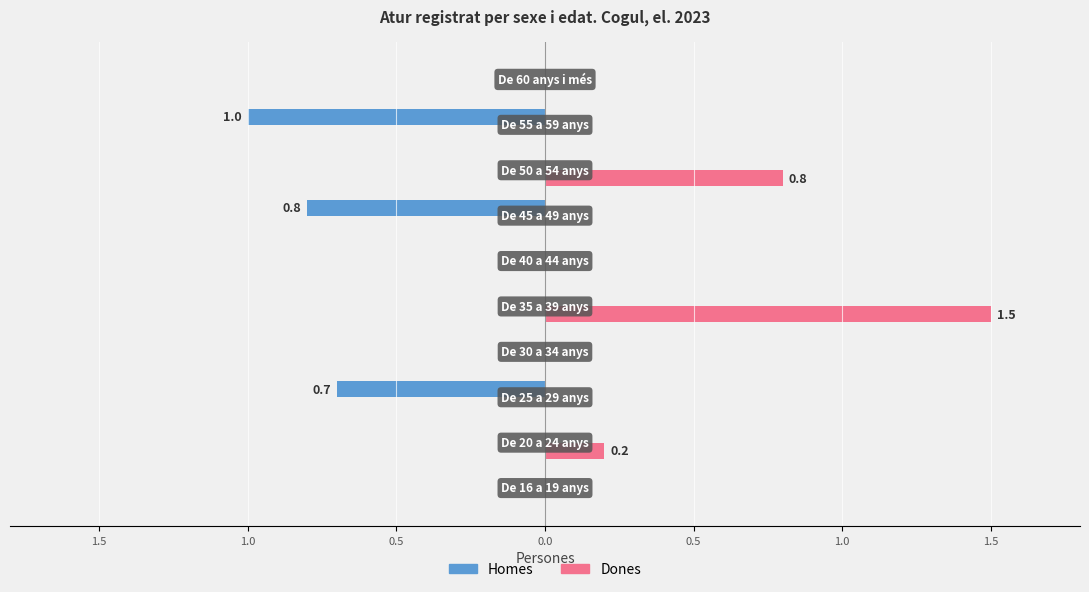

What are all the series names shown in the legend?

Homes, Dones